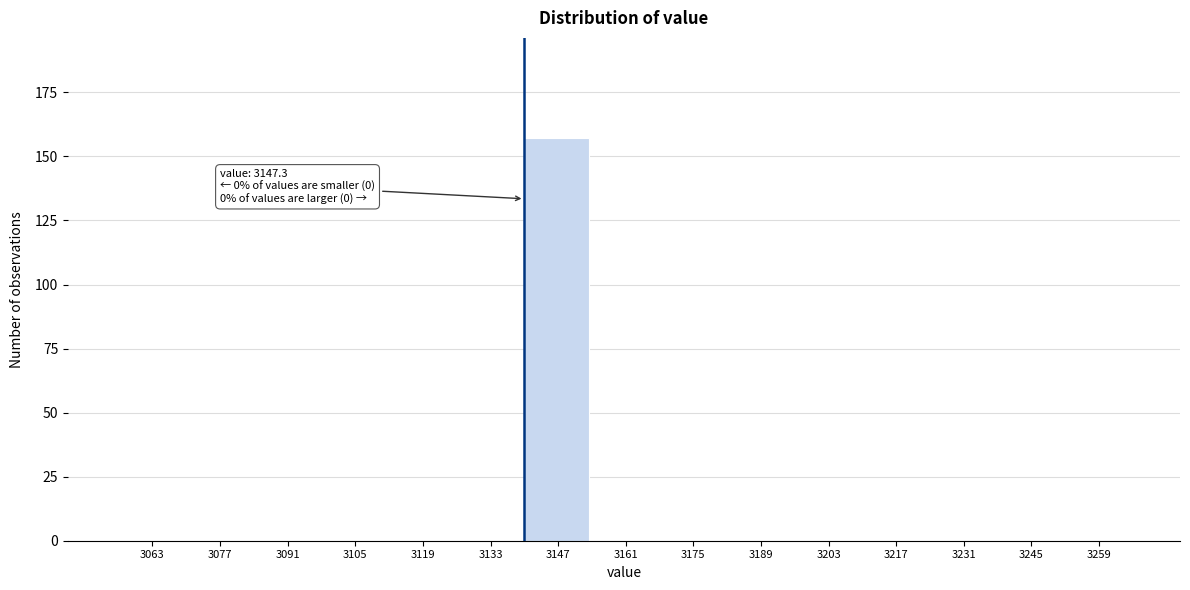

Reading left to right, extract all data points from this chart.

3063=0	3077=0	3091=0	3105=0	3119=0	3133=0	3147=157	3161=0	3175=0	3189=0	3203=0	3217=0	3231=0	3245=0	3259=0